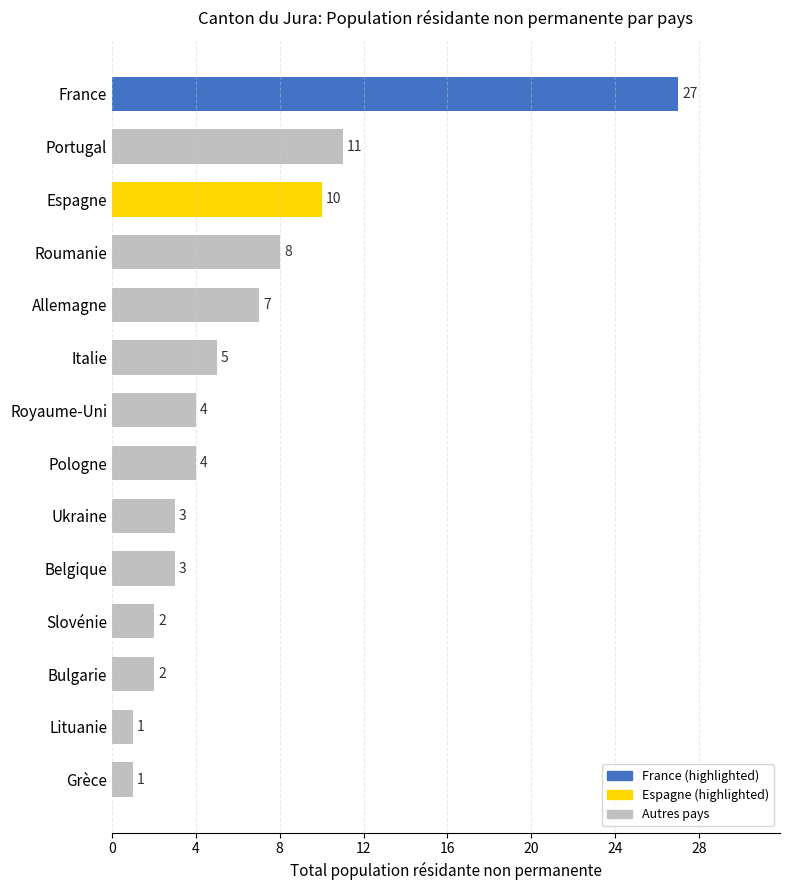

How many categories are shown in the chart?

14